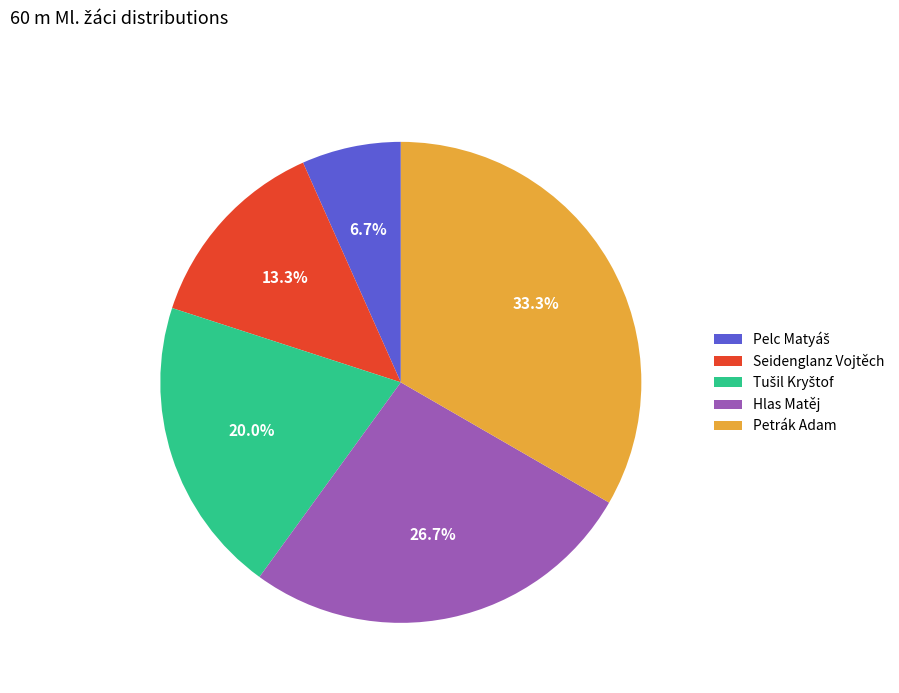

Is Hlas Matěj the majority of the pie?

No